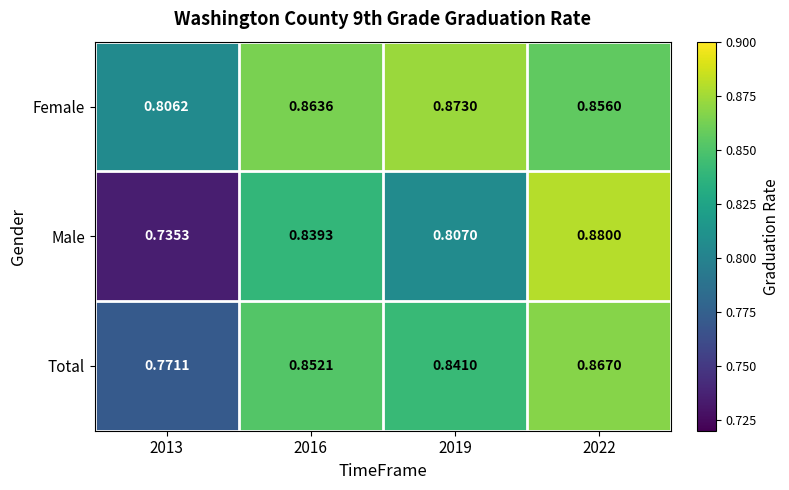

Is the value of Total at 2019 greater than the value of Female at 2019?

No